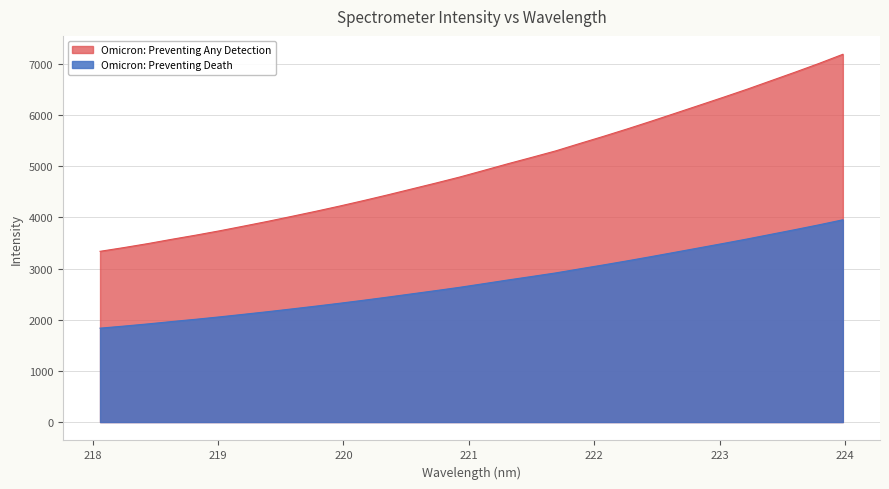

What is the label of the 10th point from the left?

219.7801